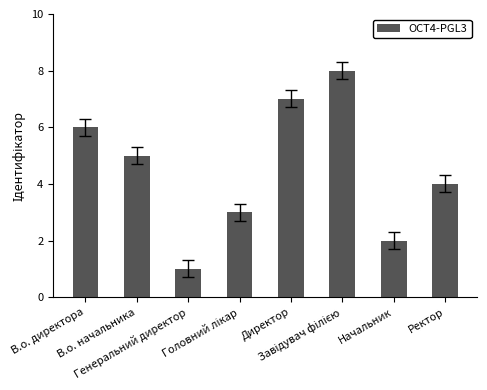

What is the maximum value shown in the chart?

8